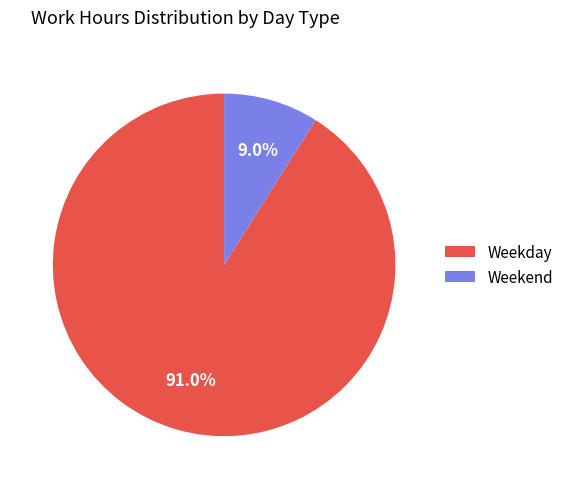

Is there a majority slice in this chart?

Yes